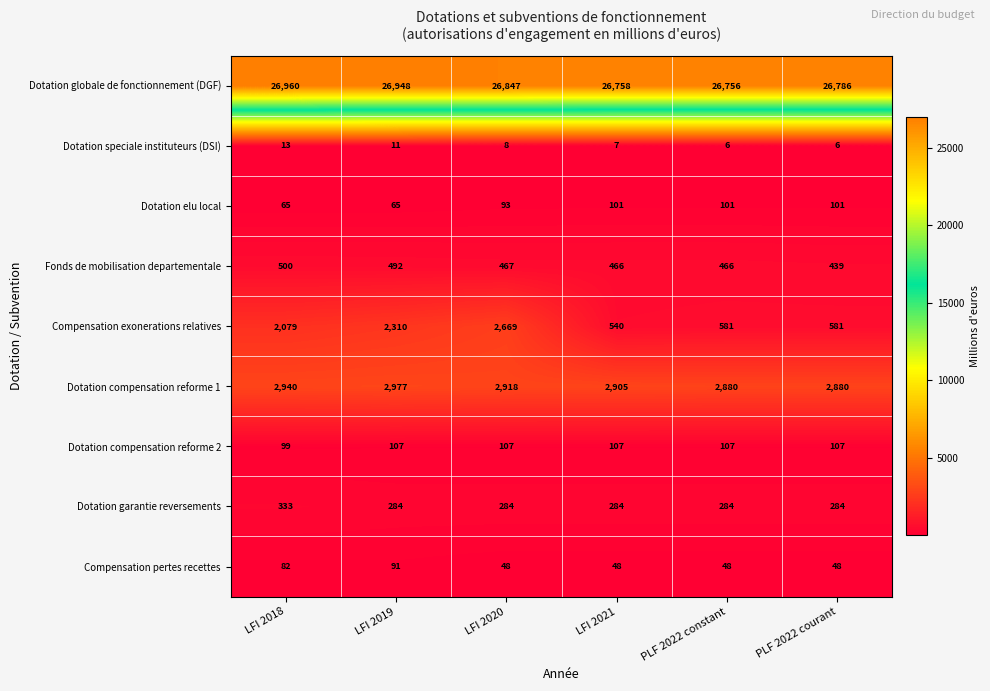

Count the Dotation speciale instituteurs (DSI) values in the range 6 to 11.

5